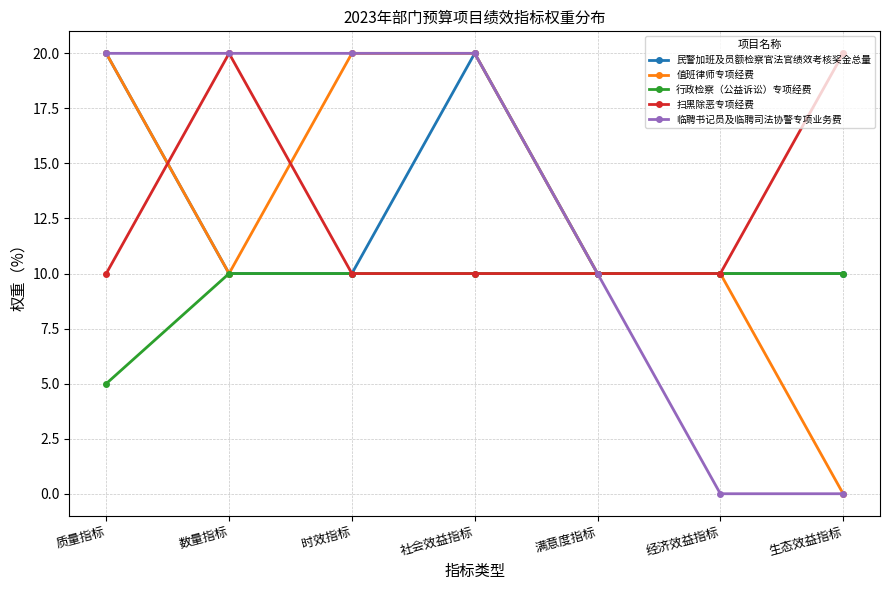

How many 民警加班及员额检察官法官绩效考核奖金总量 values are between 10 and 20?

7